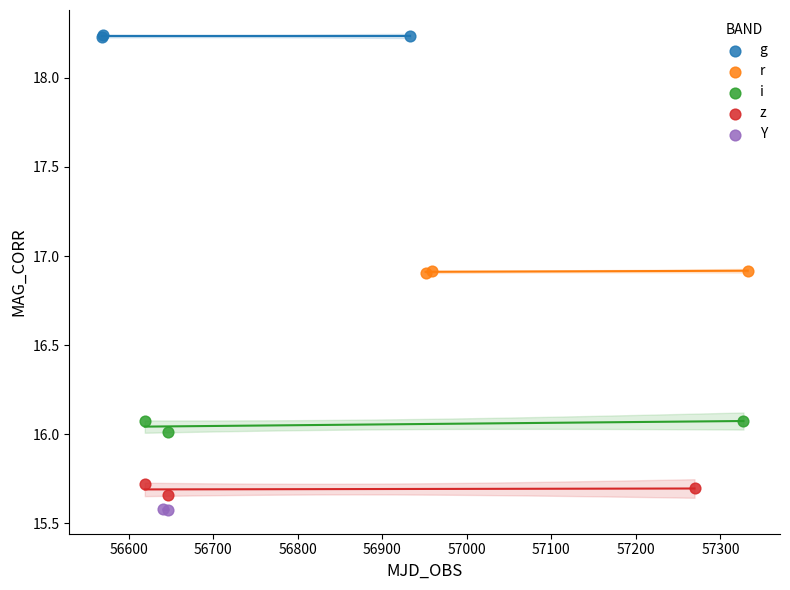

What are all the series names shown in the legend?

g, r, i, z, Y